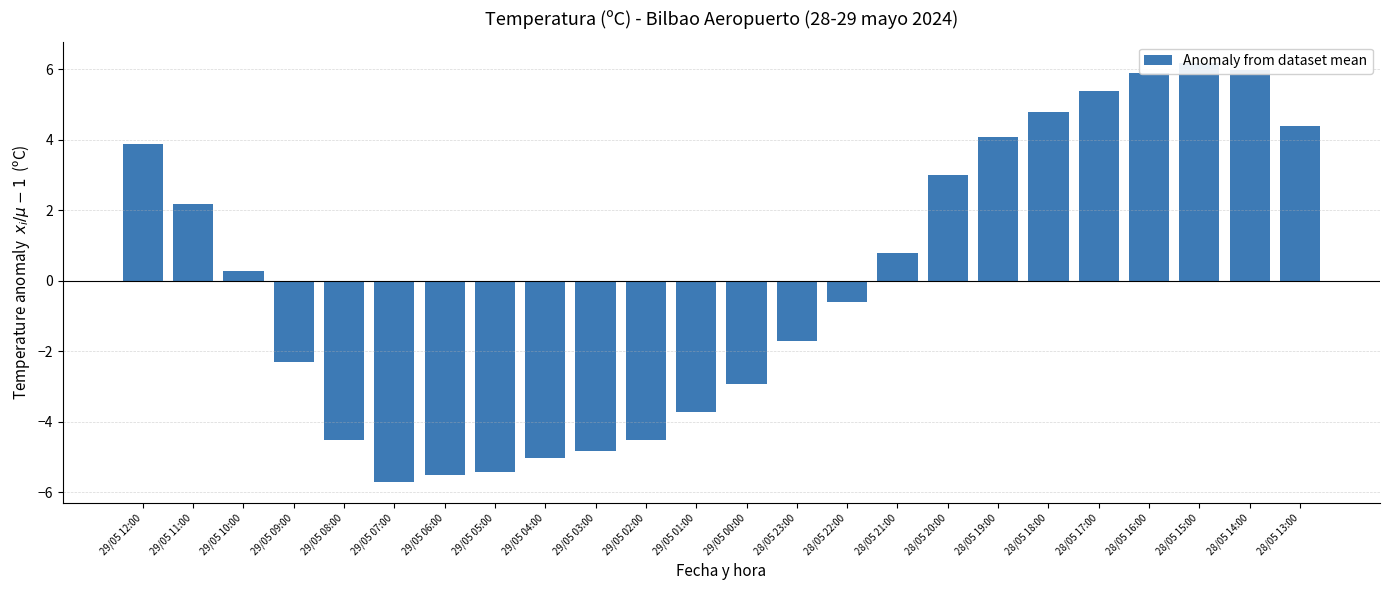

Which label corresponds to the smallest value in the chart?

29/05 07:00